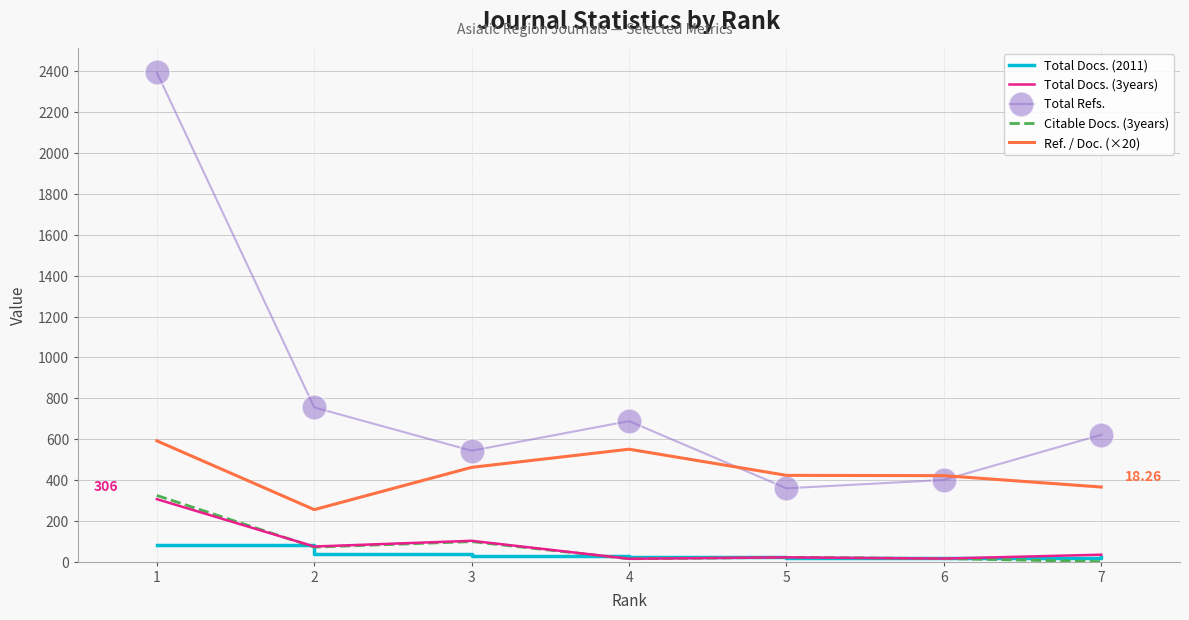

True or false: Total Refs. and Total Docs. (2011) cross at least once.

False